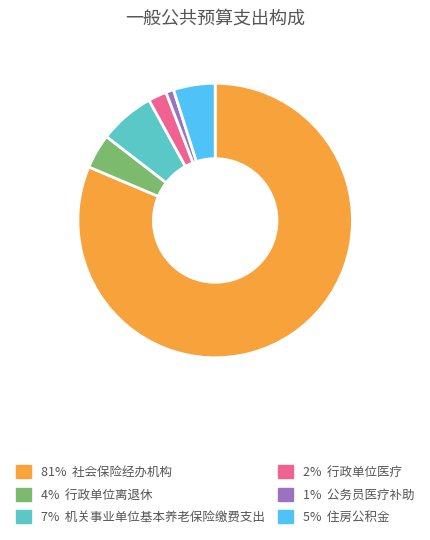

Is there a majority slice in this chart?

Yes